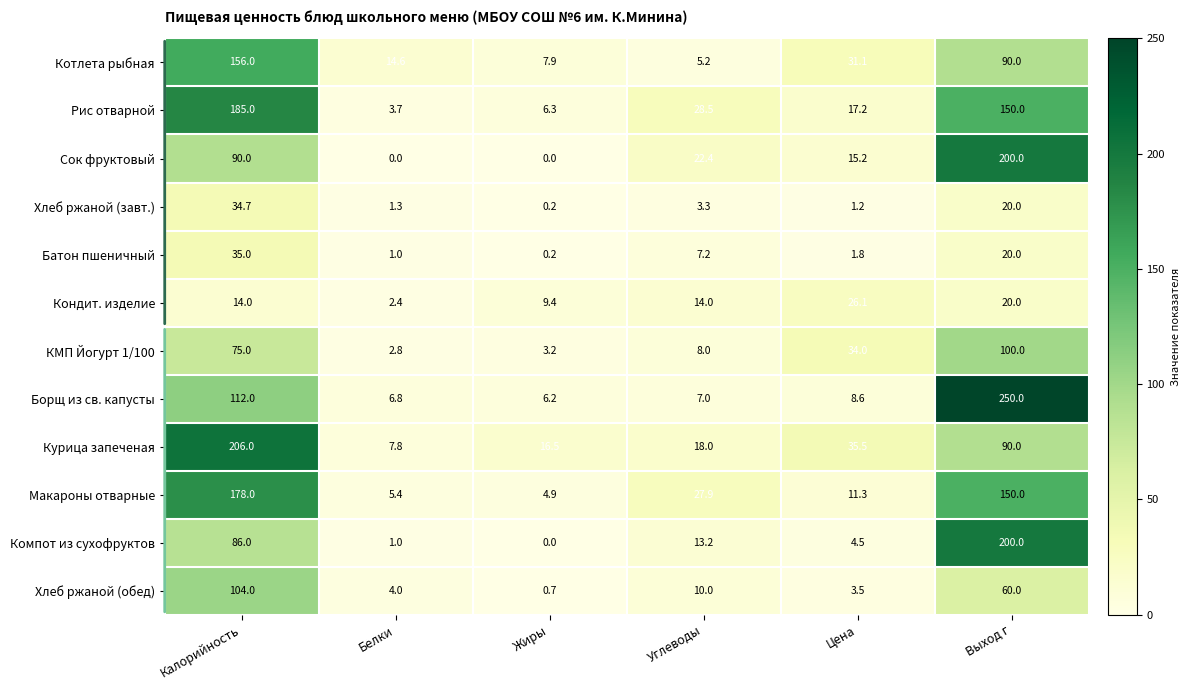

At which category is the sum across all series the highest?

Выход г